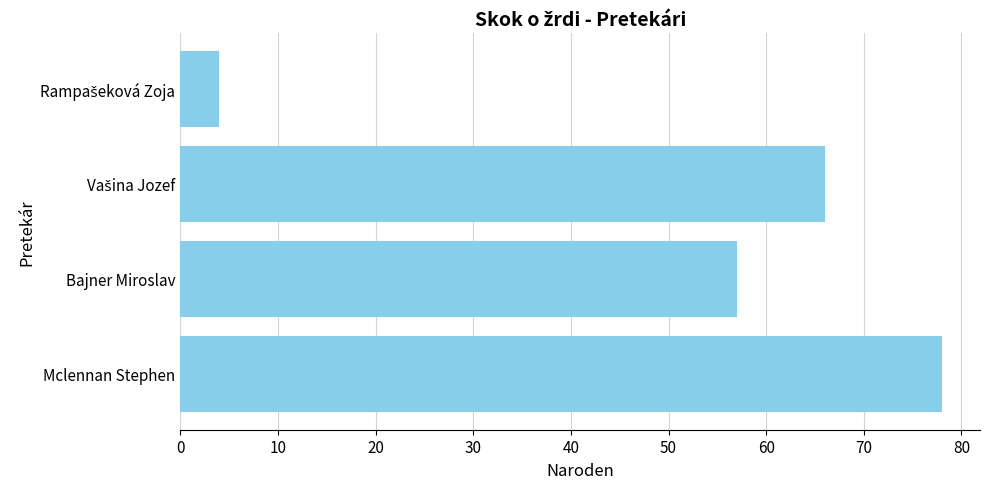

What is the difference between the second highest and second lowest values?

9